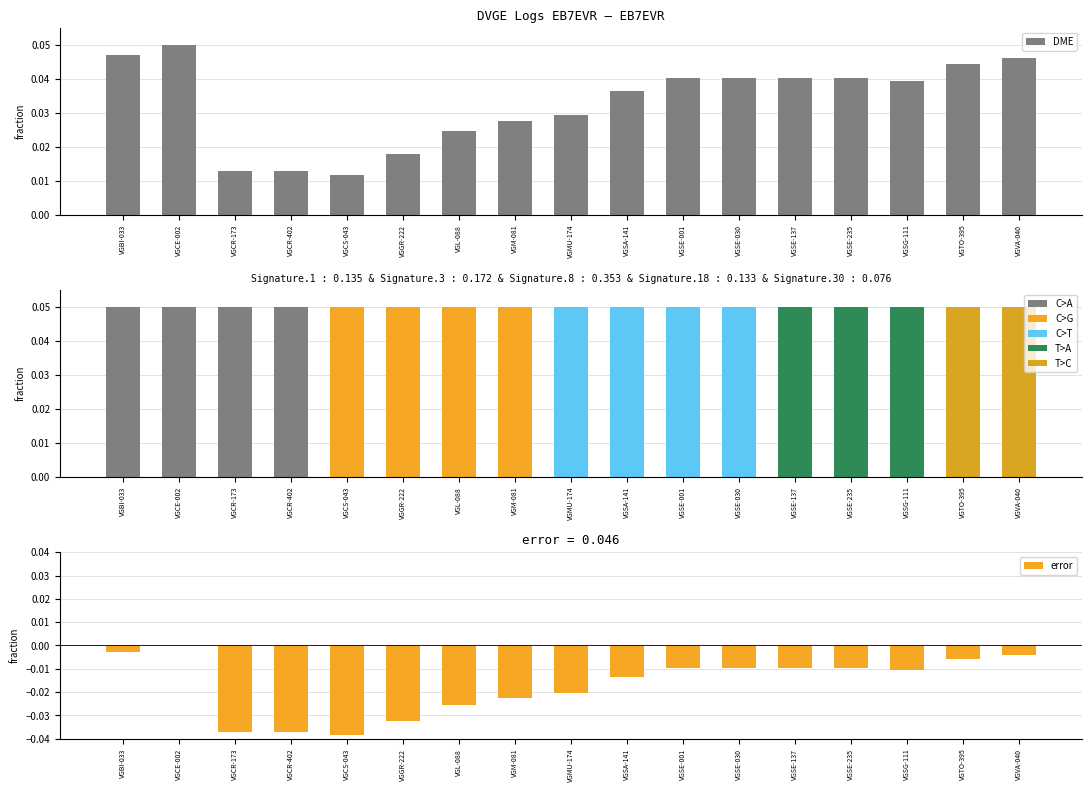

True or false: BANDA has a value of 0.1 at VGCE-002.

False